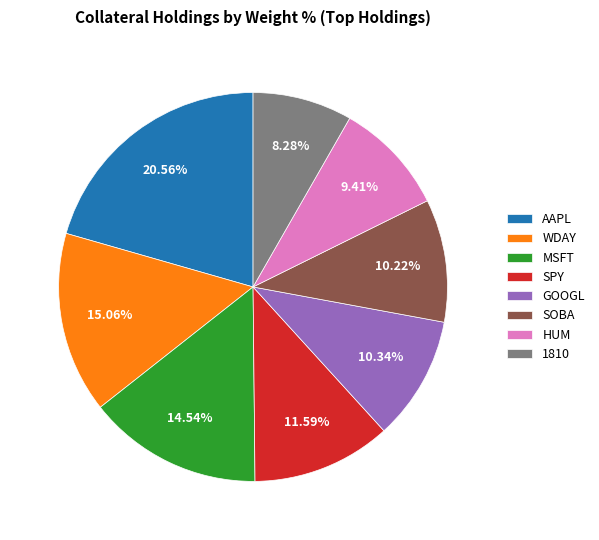

Is it true that 1810 is 8% of the pie?

True